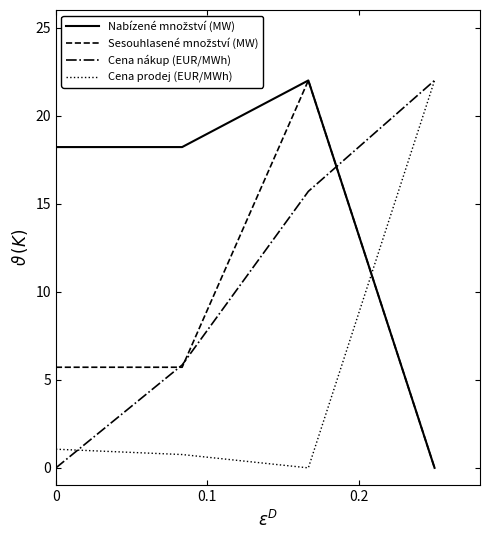

What is the maximum value shown in the chart?

22.0